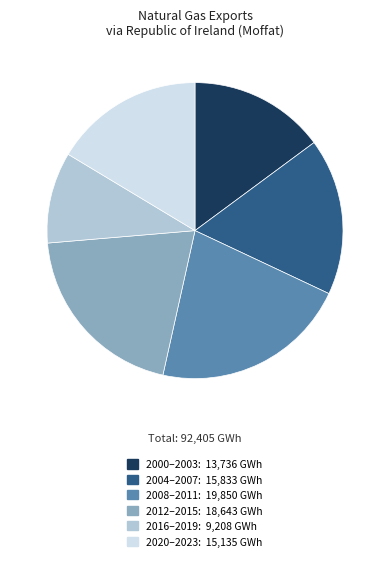

Does any single category account for the majority?

No